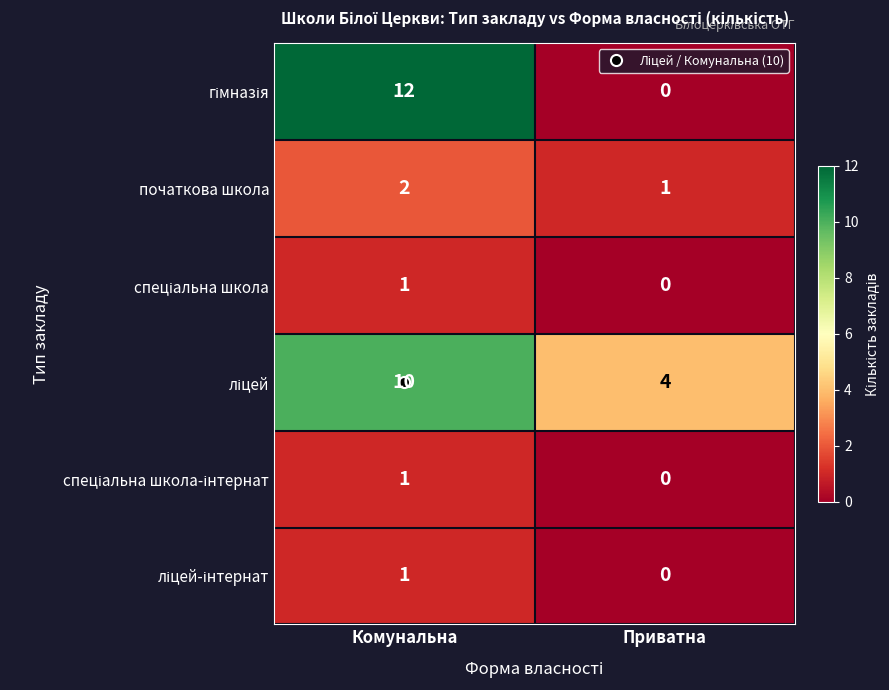

What is the sum of all початкова школа values?

3